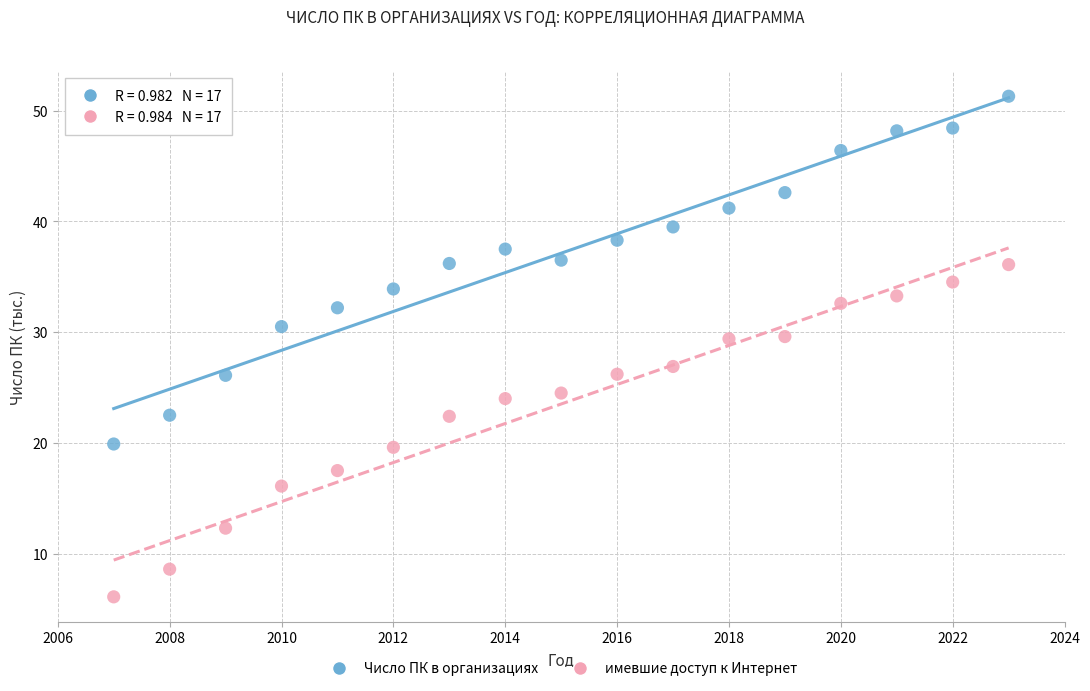

Across all data points, what is the range of Y values (max minus min)?

45.2